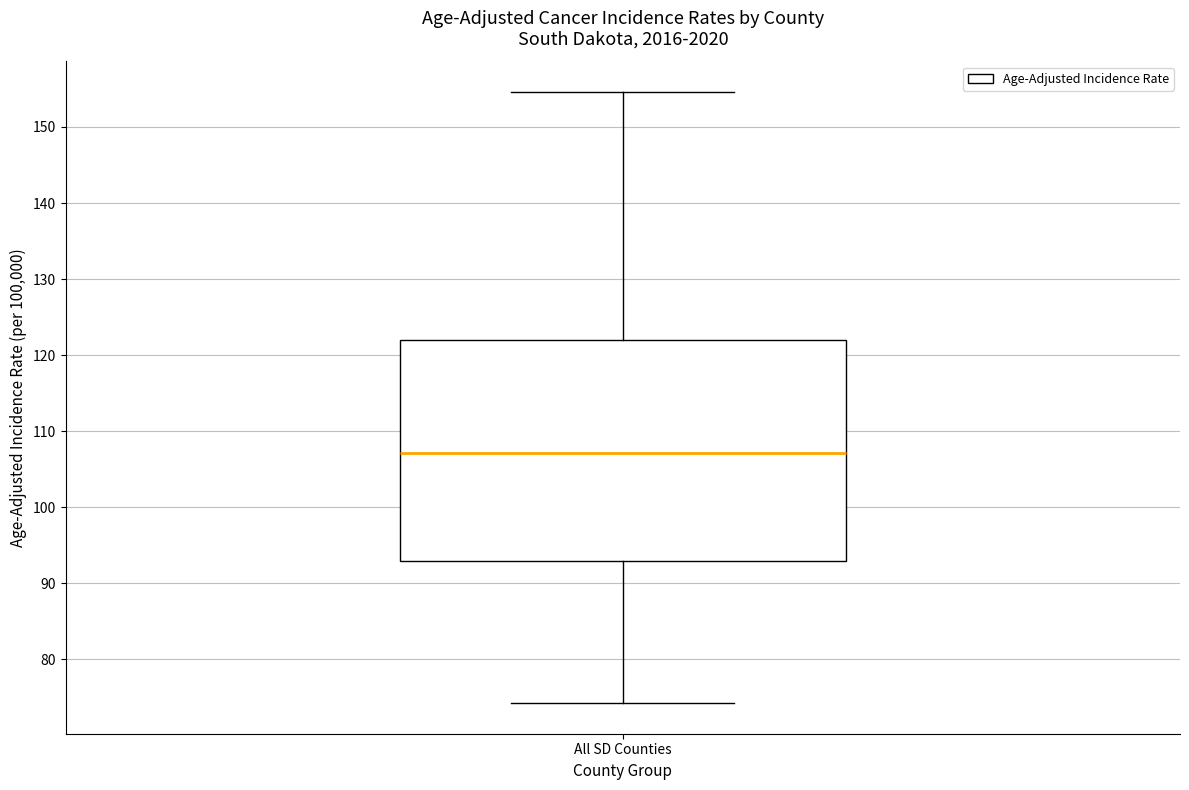

Read this box plot against the y-axis: the position of the median line, the range covered by the box, and the ends of both whiskers. The values are not printed on the chart, so give them approximately, as read against the axis.

median 107, box 93 to 122, whiskers 74 to 155